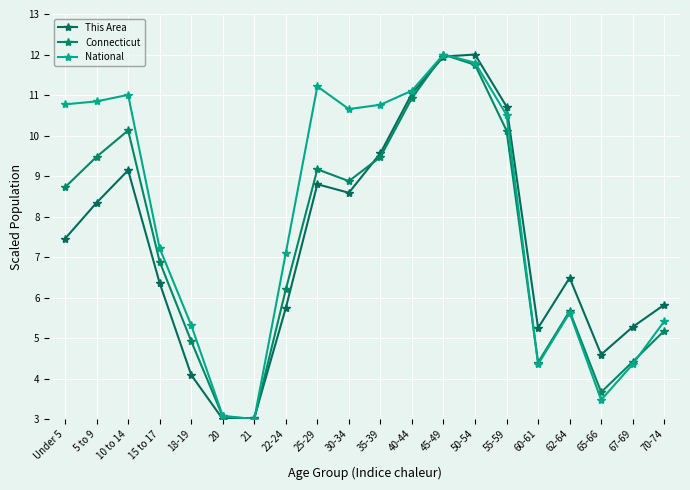

What is the sum of the National values at 25-29 and 45-49?

23.2